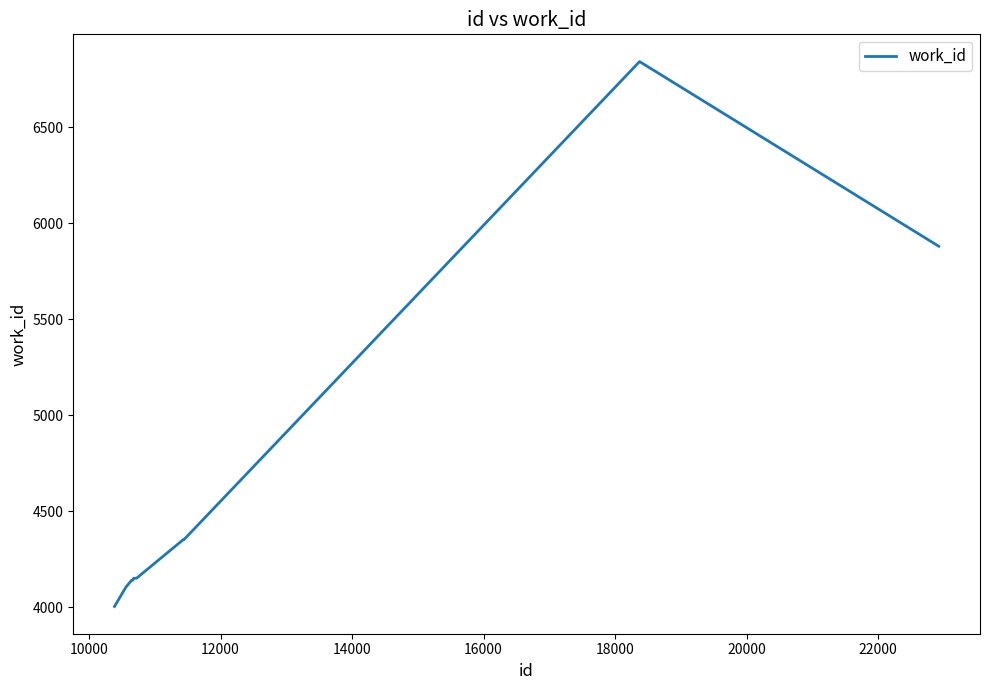

What is the difference between the maximum and minimum values?

2838